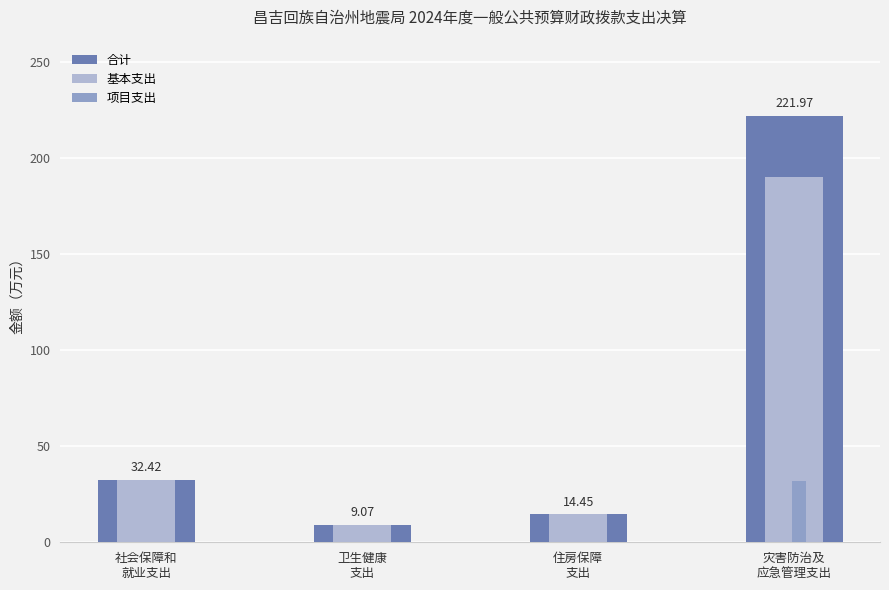

What is the sum of all 合计 values?

277.9